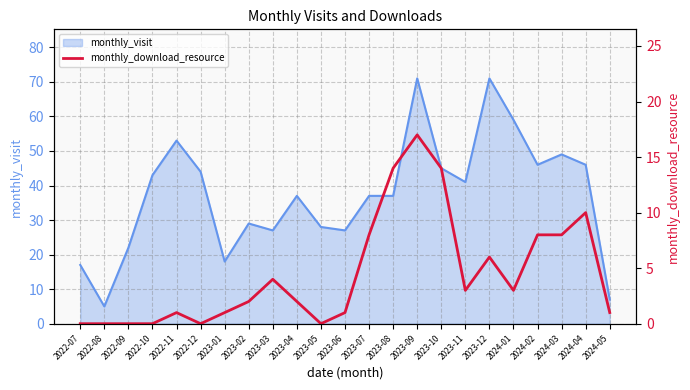

Is it true that monthly_visit equals 29 at 2023-02?

True